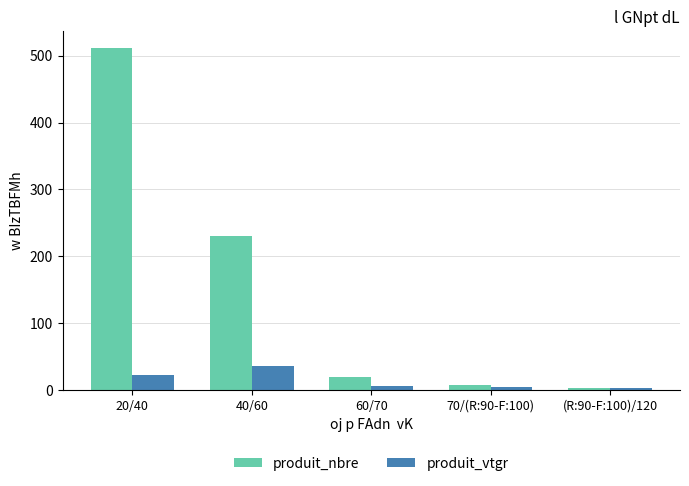

What is the difference between the maximum and minimum values in the produit_nbre series?

508.0